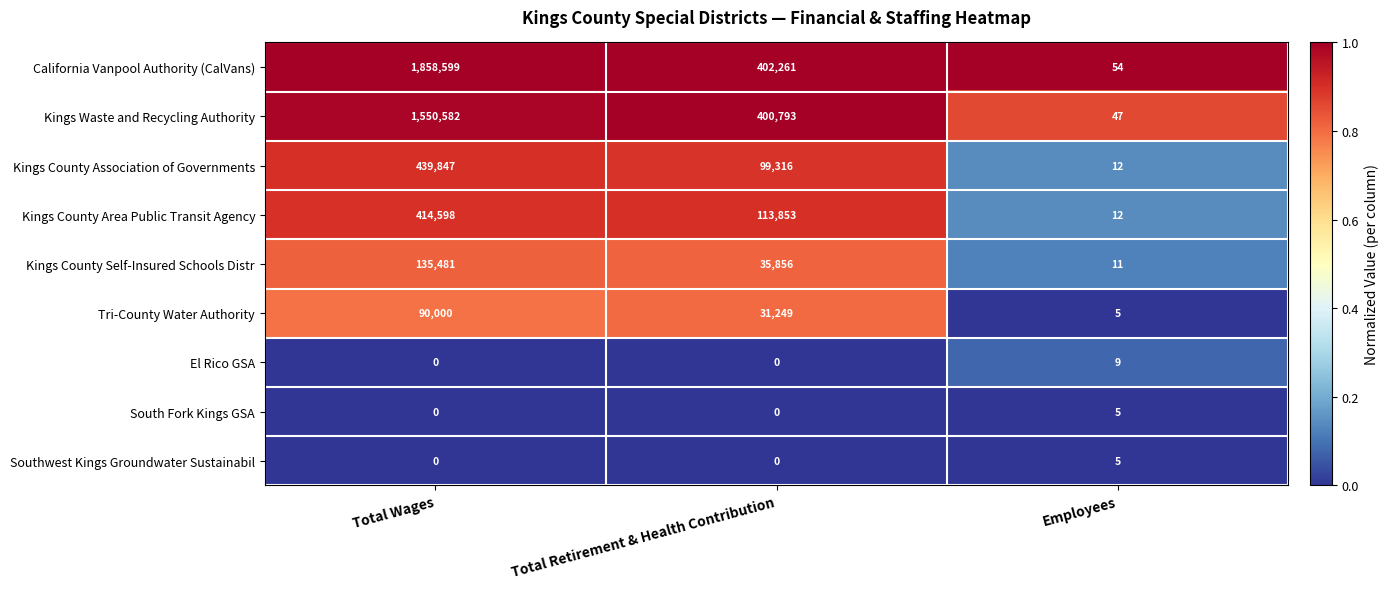

At how many categories does at least one series exceed 0?

3